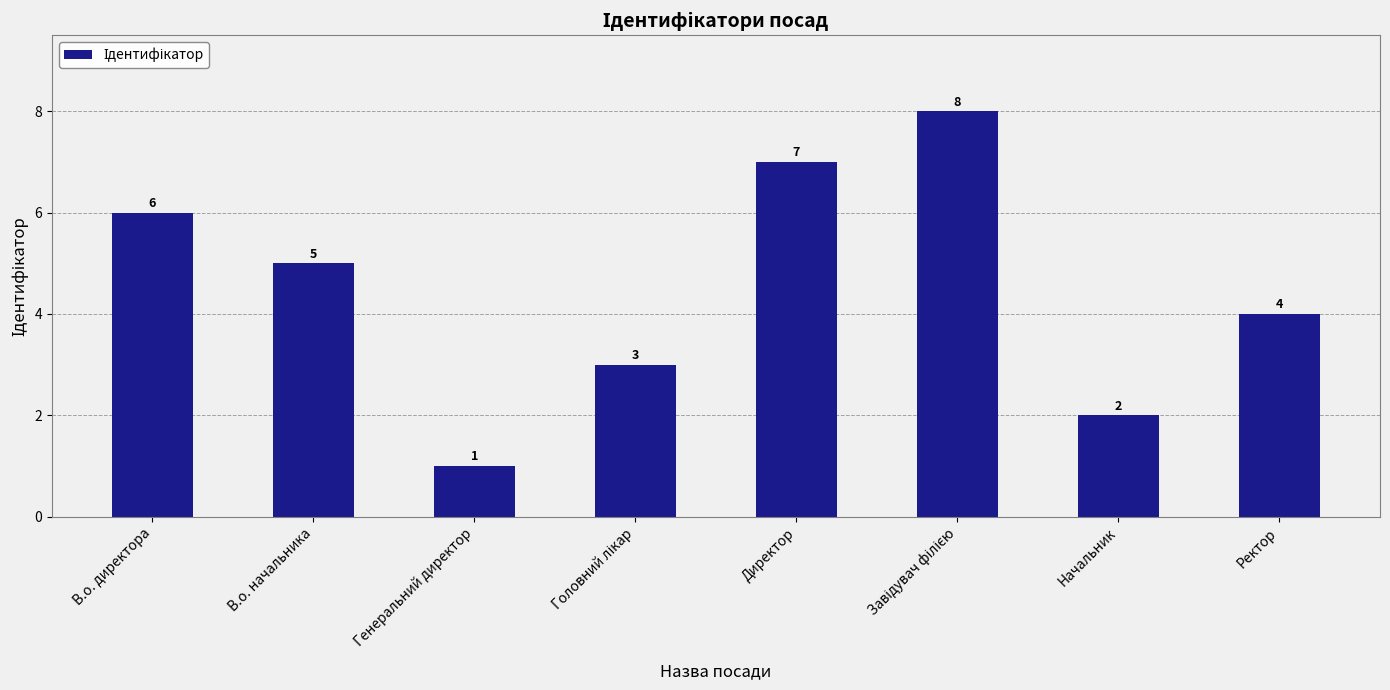

Which label corresponds to the smallest value in the chart?

Генеральний директор